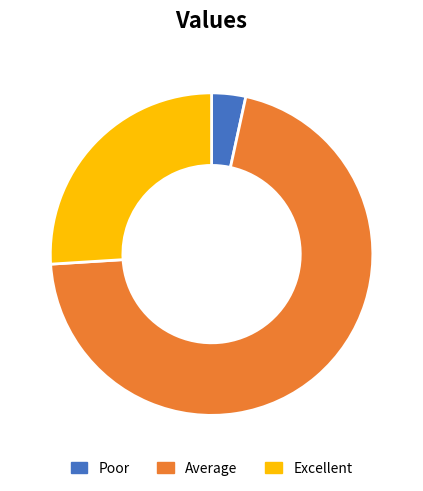

Count the number of slices in the pie.

3